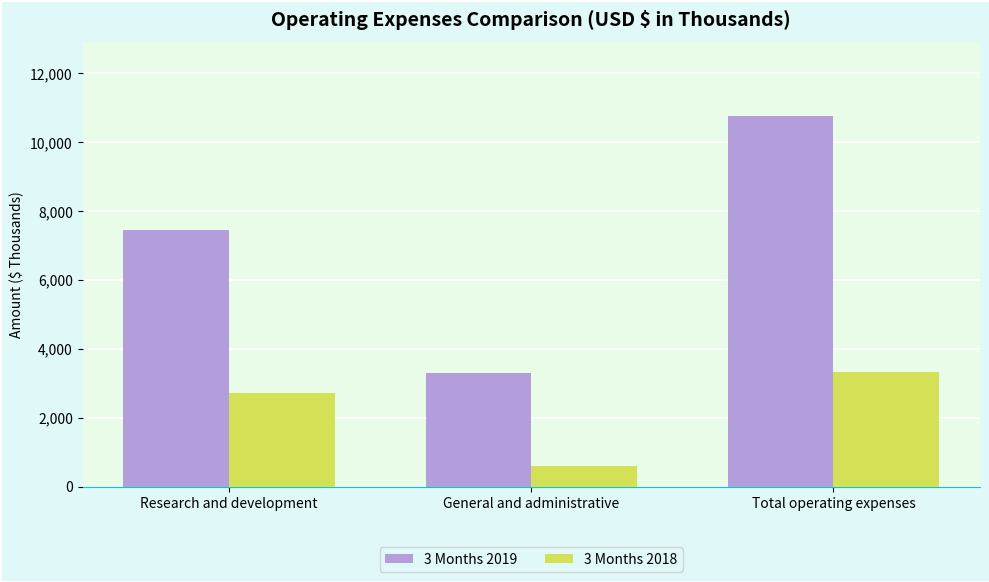

Which label corresponds to the largest value in the chart?

Total operating expenses